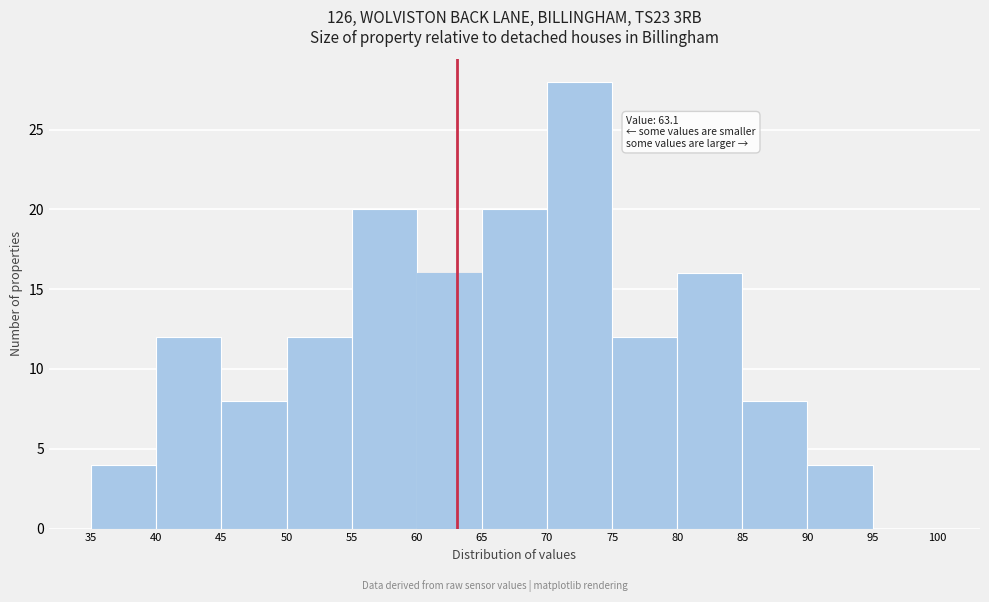

Over which range of the x-axis is the bar tallest?

70 to 75